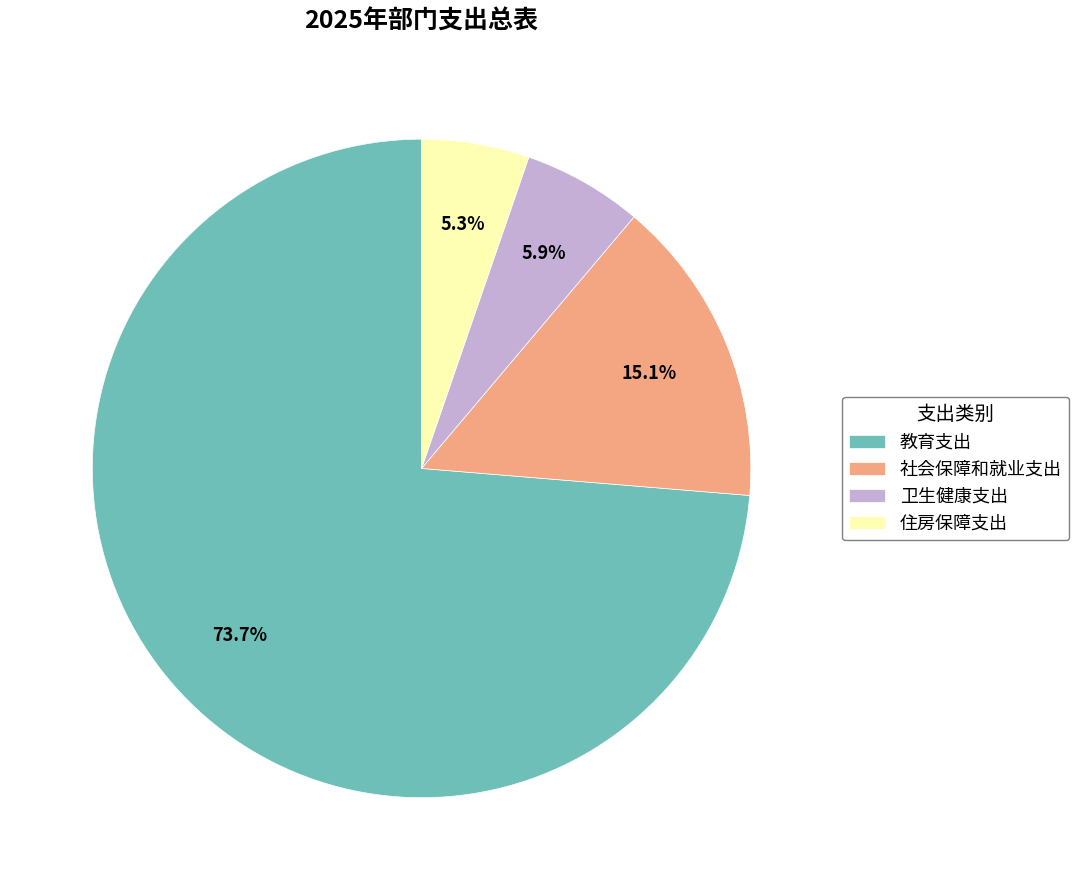

The 社会保障和就业支出 slice represents 21% of the pie. True or false?

False